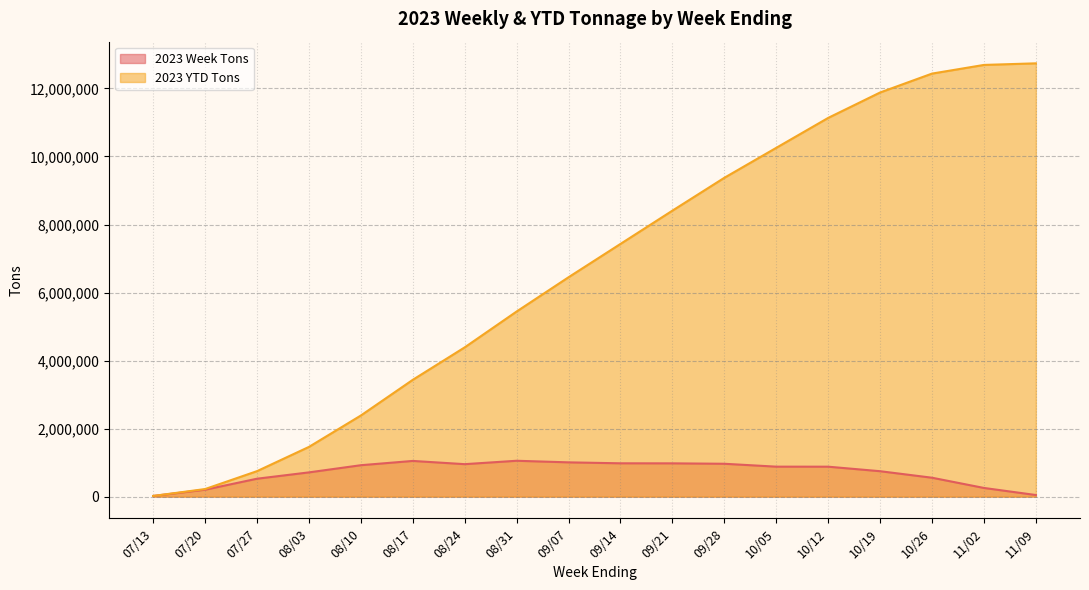

Reading left to right, transcribe all the data shown in this chart.

2023 Week Tons: 07/13=19710	07/20=202916	07/27=526332	08/03=712546	08/10=923390	08/17=1049182	08/24=954217	08/31=1054129	09/07=1007433	09/14=979463	09/21=978232	09/28=965757	10/05=880796	10/12=880035	10/19=747063	10/26=555632	11/02=254791	11/09=46835
2023 YTD Tons: 07/13=19710	07/20=222626	07/27=748958	08/03=1461504	08/10=2384894	08/17=3434076	08/24=4388293	08/31=5442422	09/07=6449855	09/14=7429318	09/21=8407550	09/28=9373307	10/05=10254103	10/12=11134138	10/19=11881200	10/26=12436832	11/02=12691622	11/09=12738458